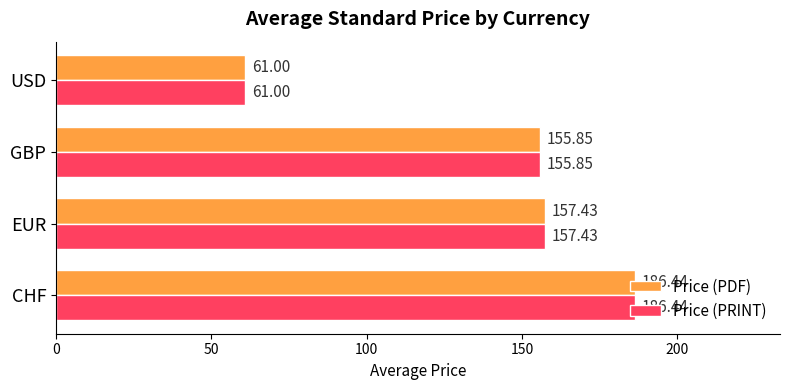

Is the value of Price (PDF) at GBP greater than the value of Price (PRINT) at USD?

Yes